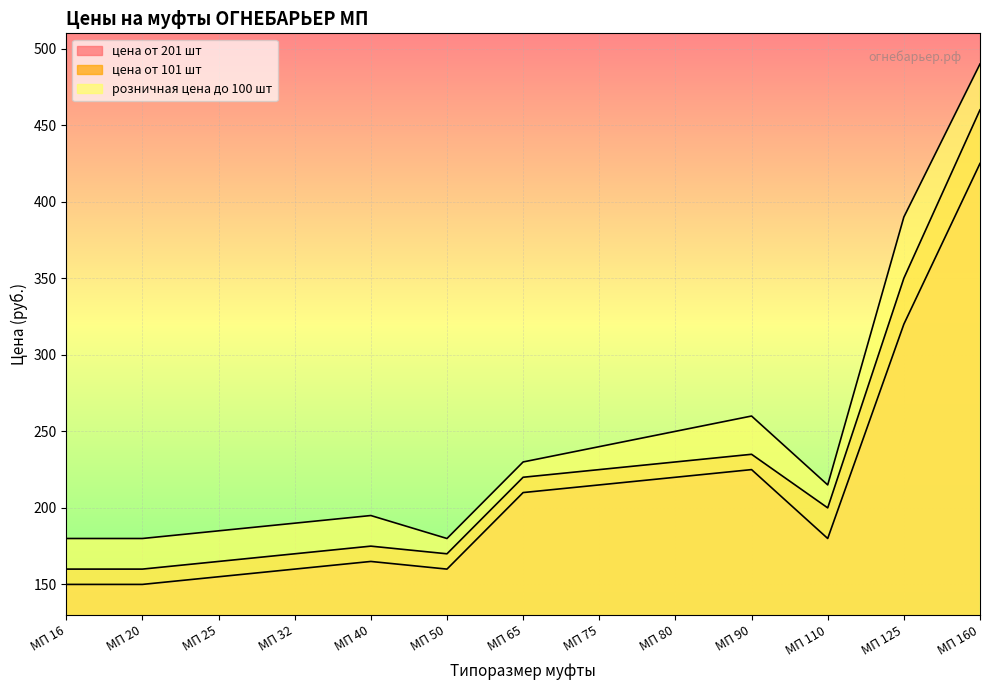

What are all the series names shown in the legend?

цена от 201 шт, цена от 101 шт, розничная цена до 100 шт